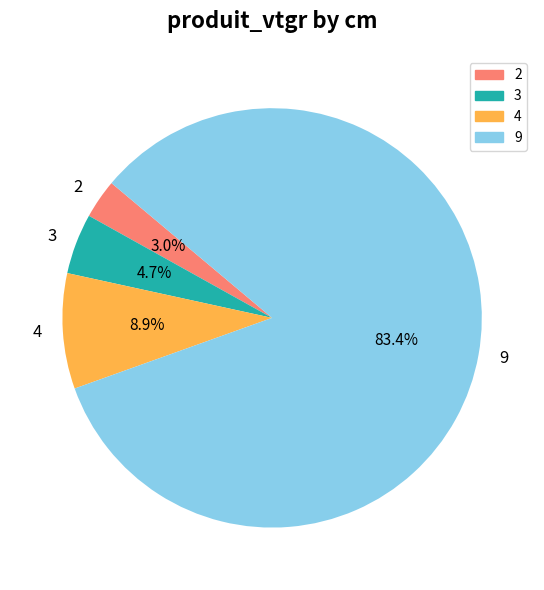

Does any single category account for the majority?

Yes